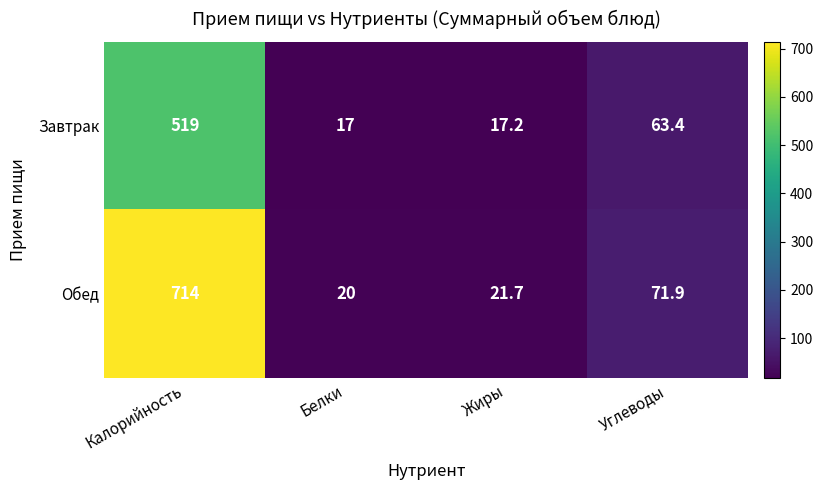

What is the difference between the maximum and second lowest values in the Завтрак series?

501.8